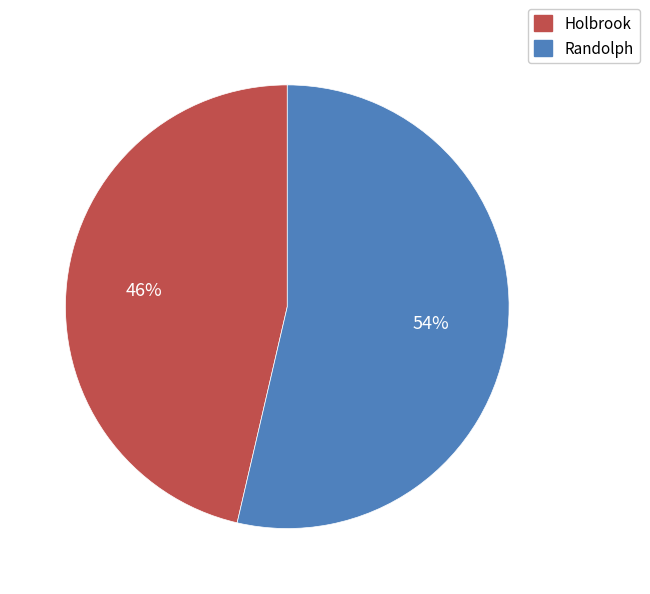

To the nearest percent, what is the combined percentage of Holbrook and Randolph?

100%